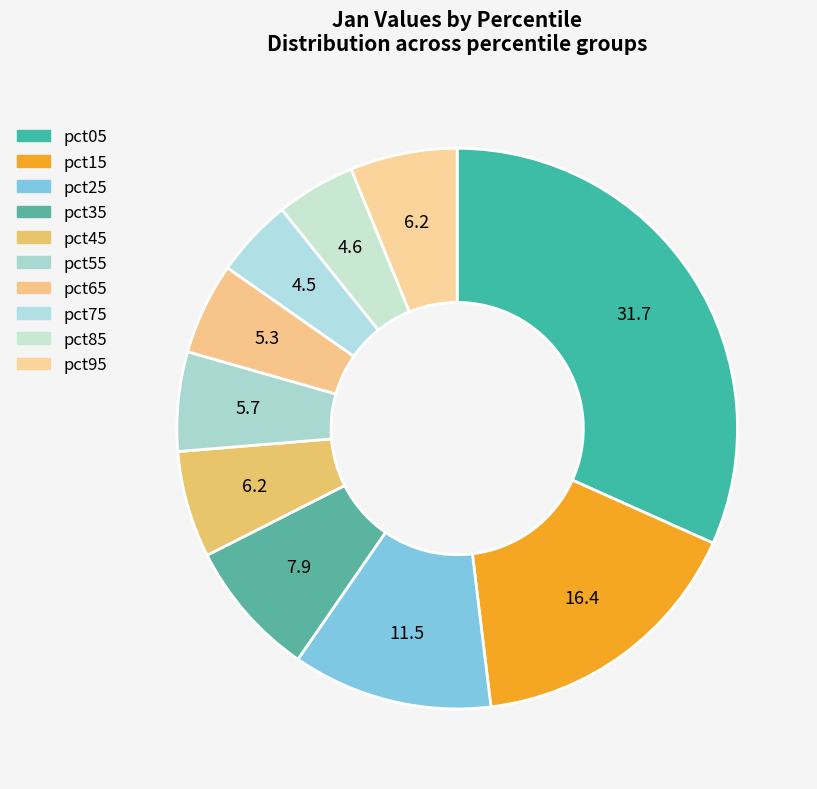

The pct25 slice represents 12% of the pie. True or false?

True